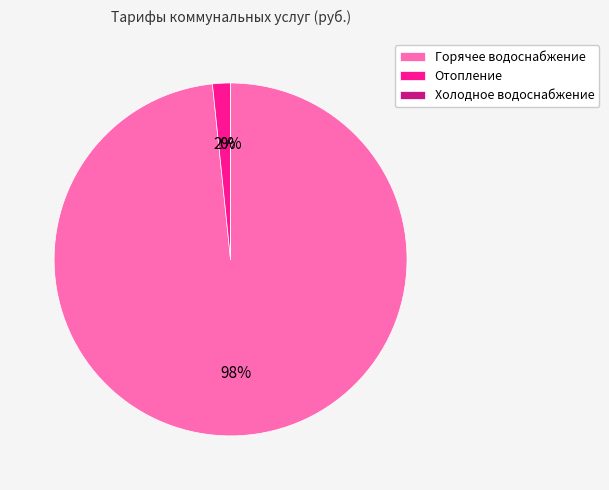

What is the largest slice in the pie chart?

Горячее водоснабжение